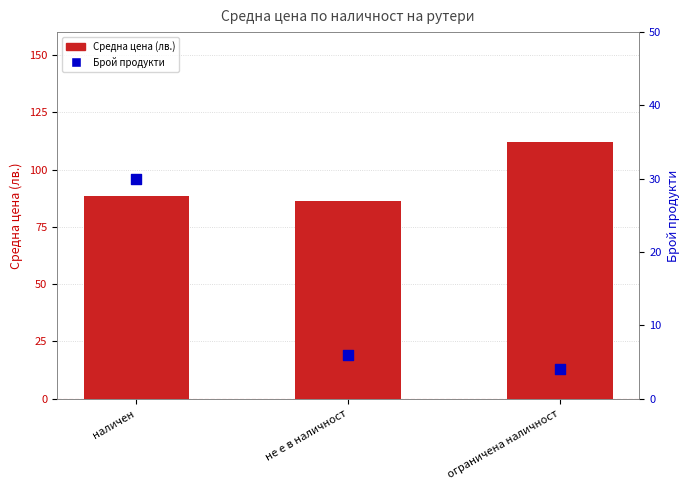

At which category is the sum across all series the highest?

наличен